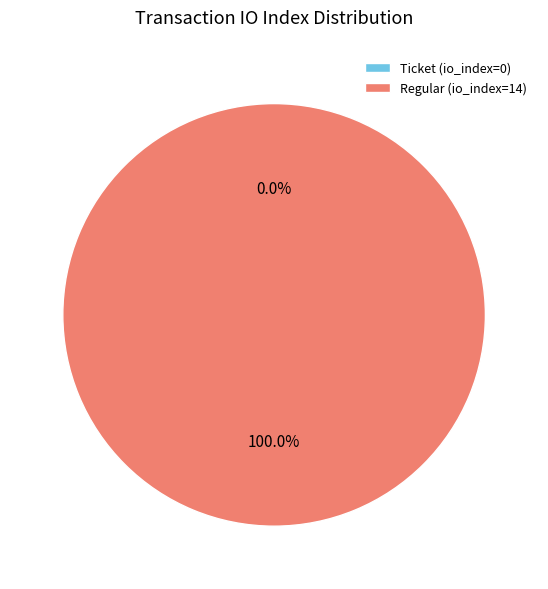

How many segments does this pie chart have?

2